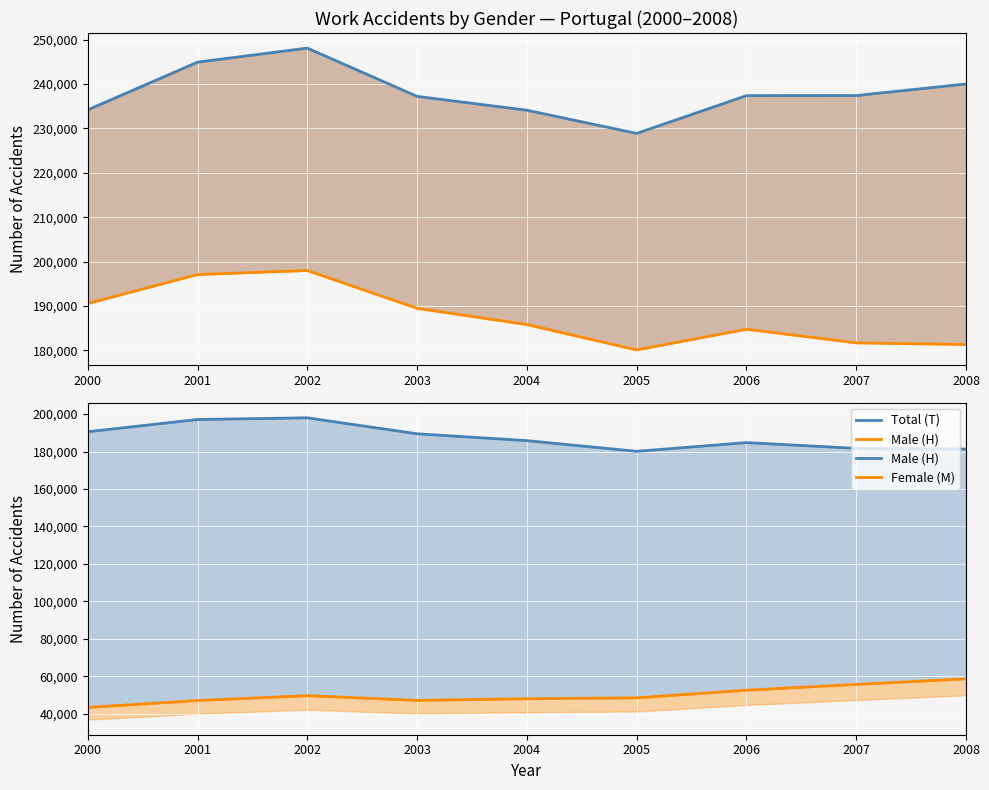

True or false: Total (T) has a value of 237392 at 2006.

True